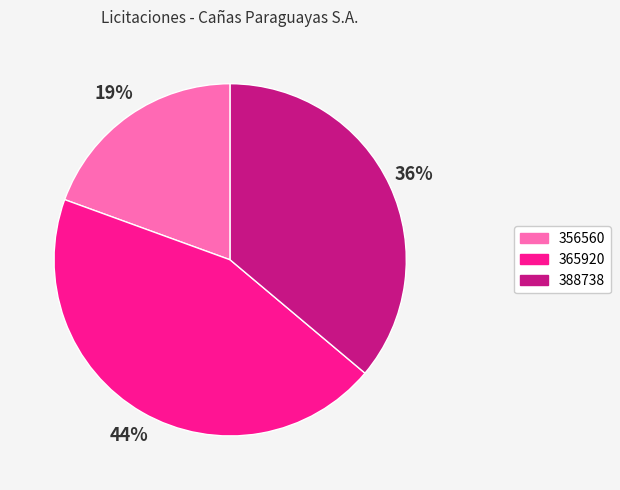

Which category has the biggest portion of the pie?

365920